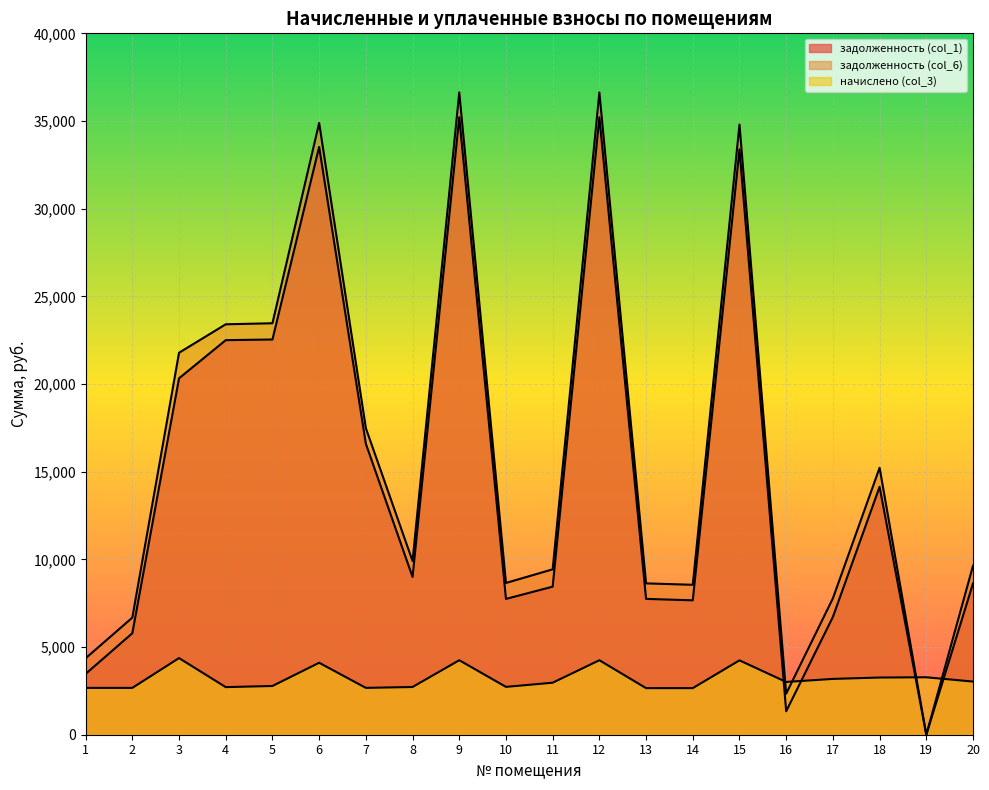

How many series are shown in this chart?

3